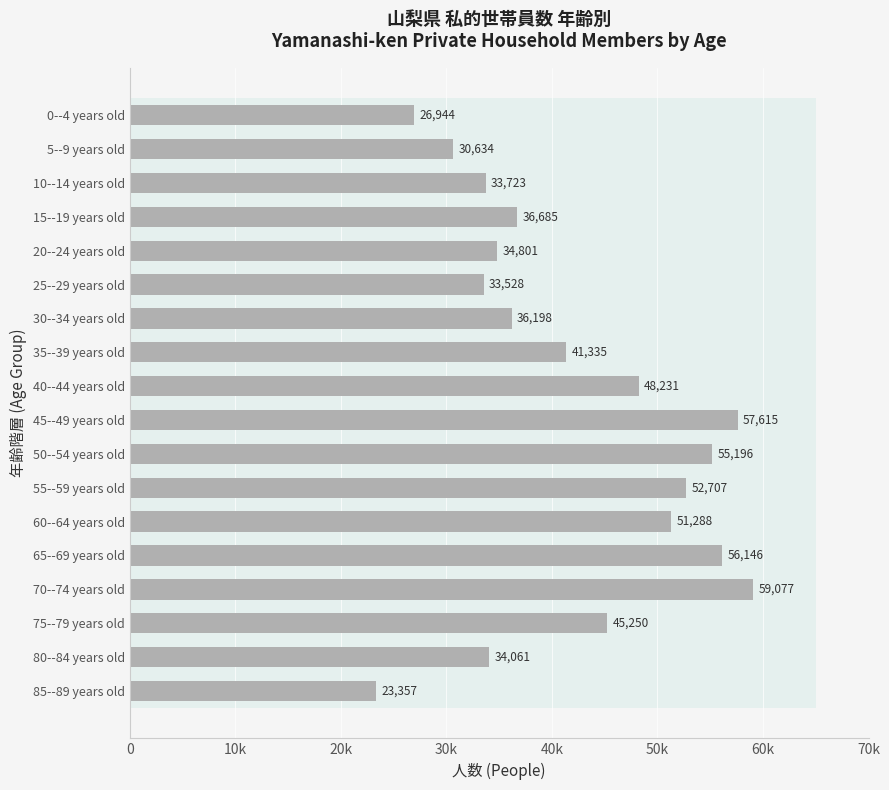

Are the bars grouped side by side (vs. stacked)?

No